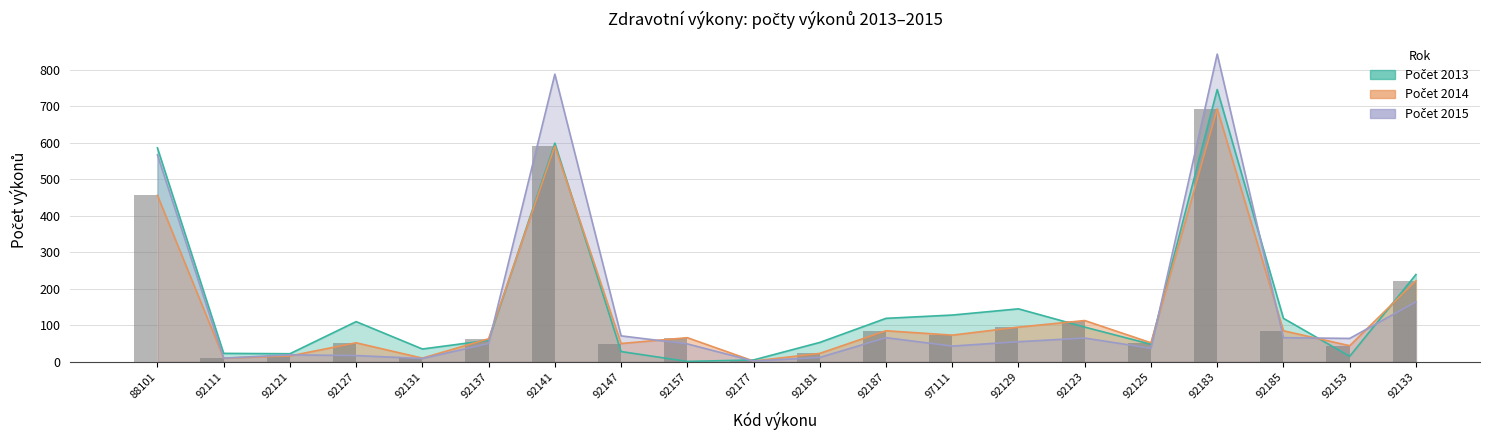

What is the spread (max minus min) of values at 92127?

93